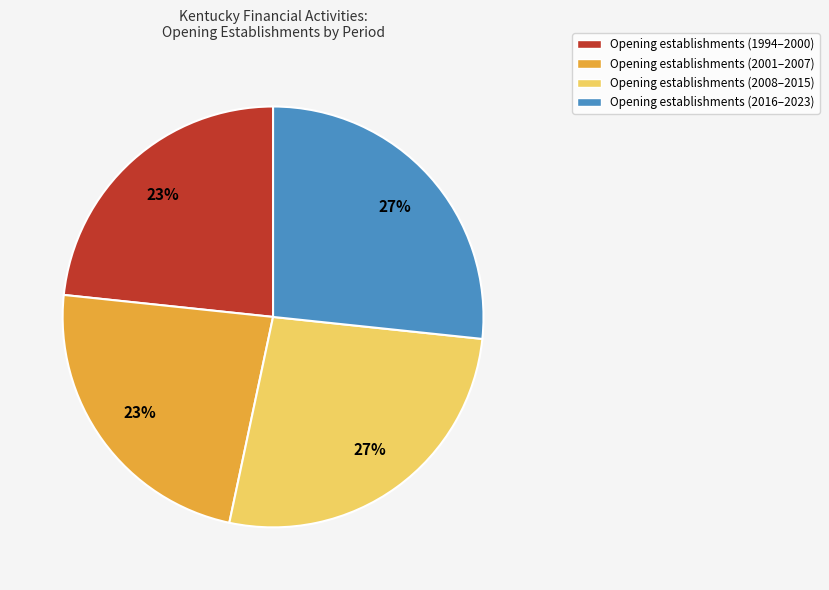

What percentage is the Opening establishments (2016–2023) slice, to the nearest percent?

27%